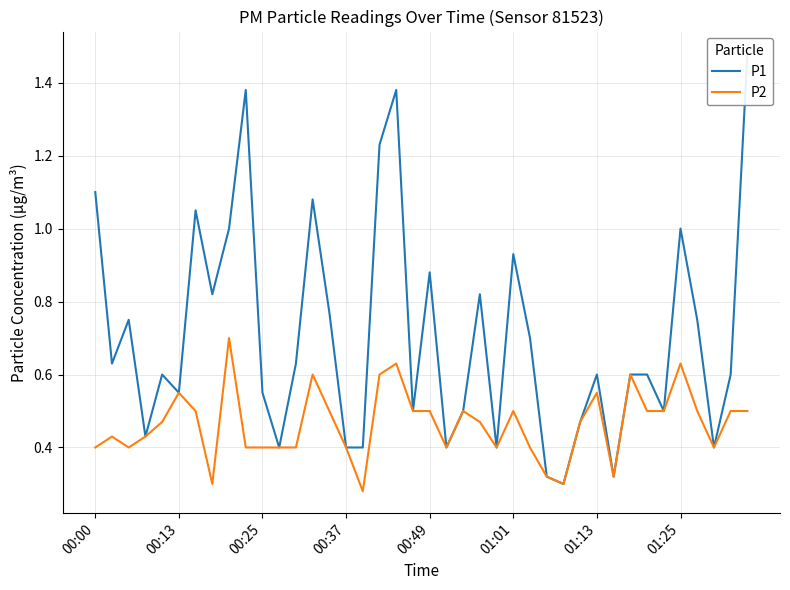

Count the P2 values in the range 0 to 1.

40